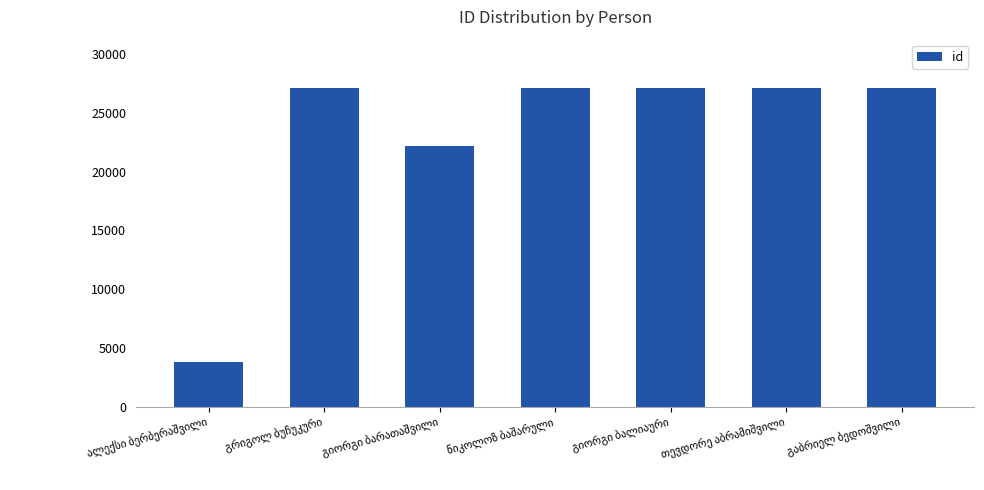

What is the sum of all values?

161806